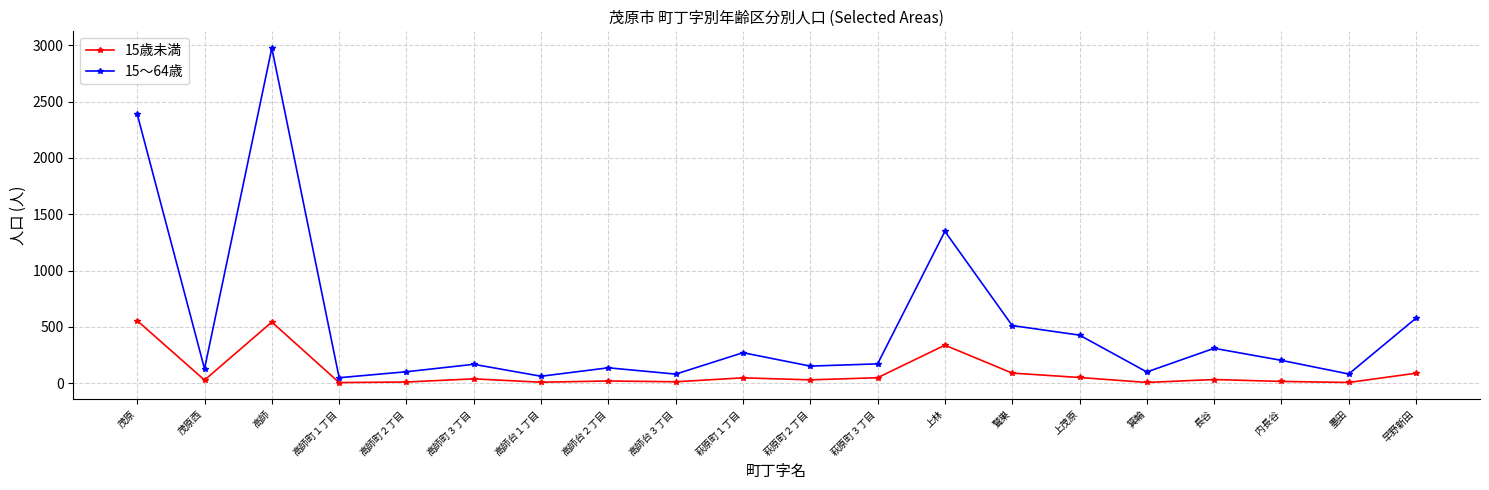

At which category does 15～64歳 reach its first local valley?

茂原西